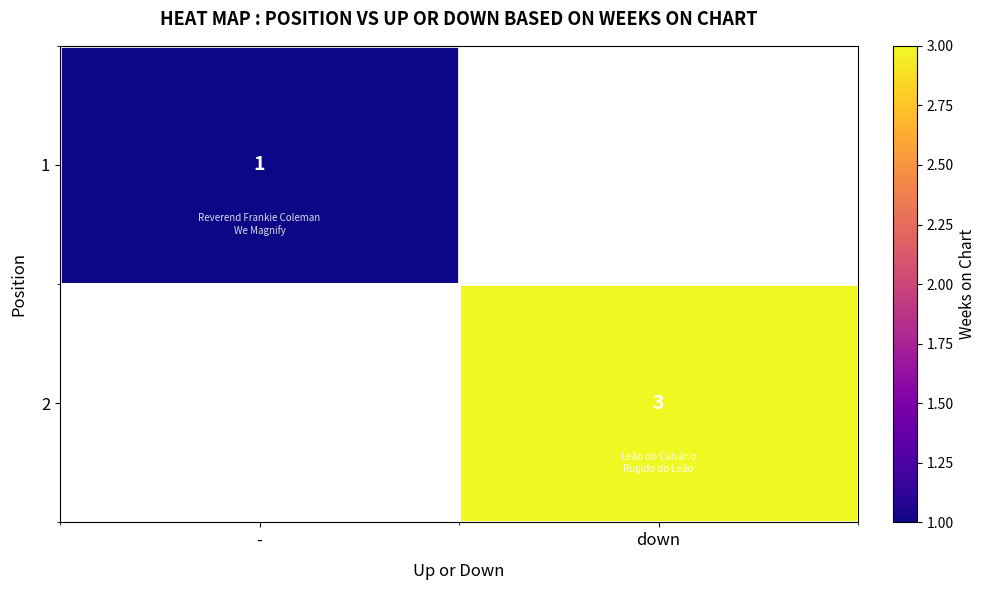

True or false: 2 has a value of 1.3 at down.

False